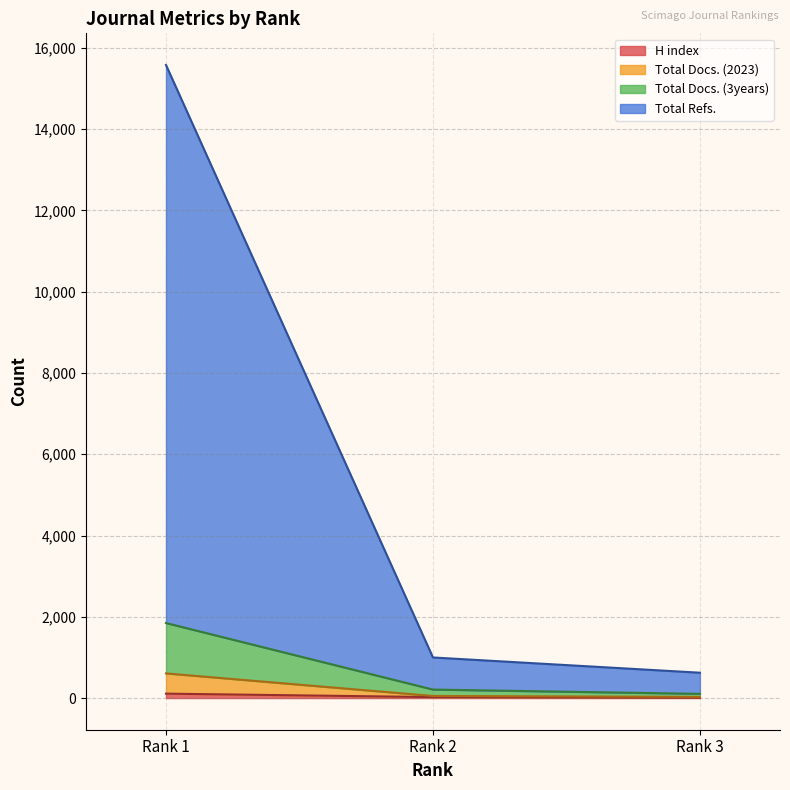

How many data points does each series have?

3